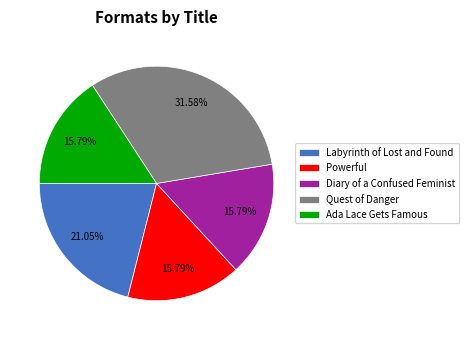

The Ada Lace Gets Famous slice represents 16% of the pie. True or false?

True